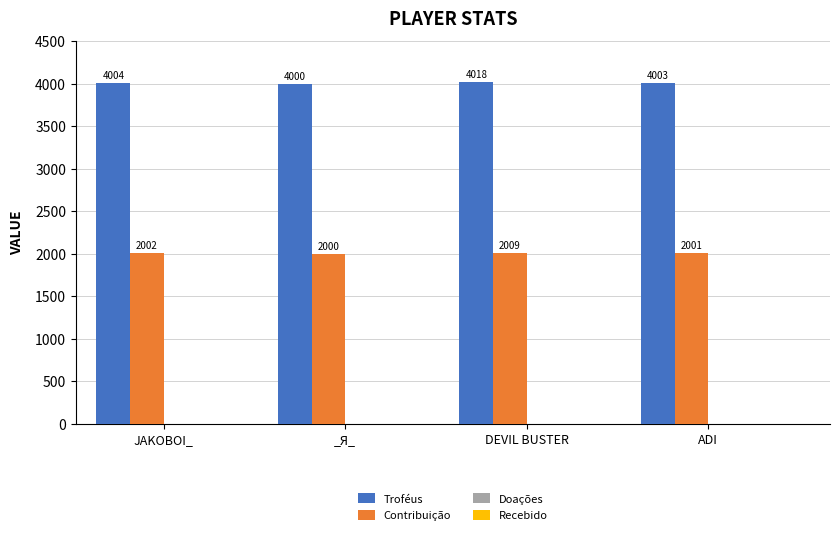

What is the spread (max minus min) of values at JAKOBOI_?

2002